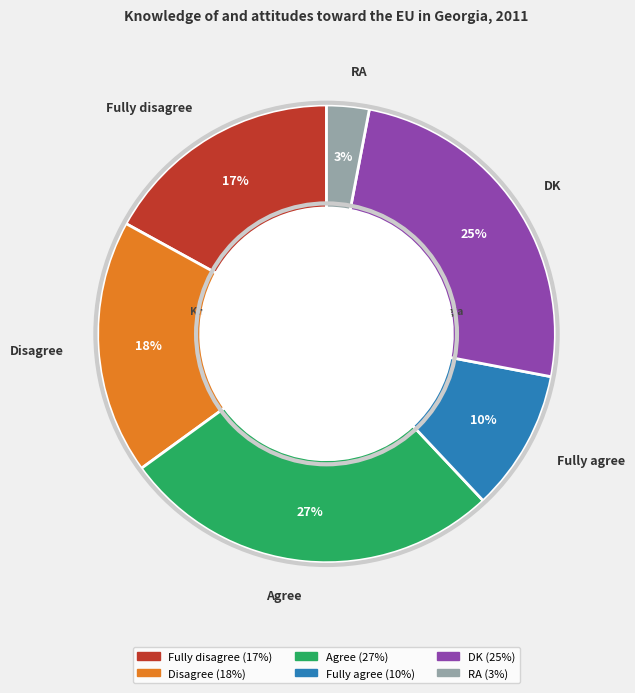

True or false: RA accounts for 11% of the total.

False